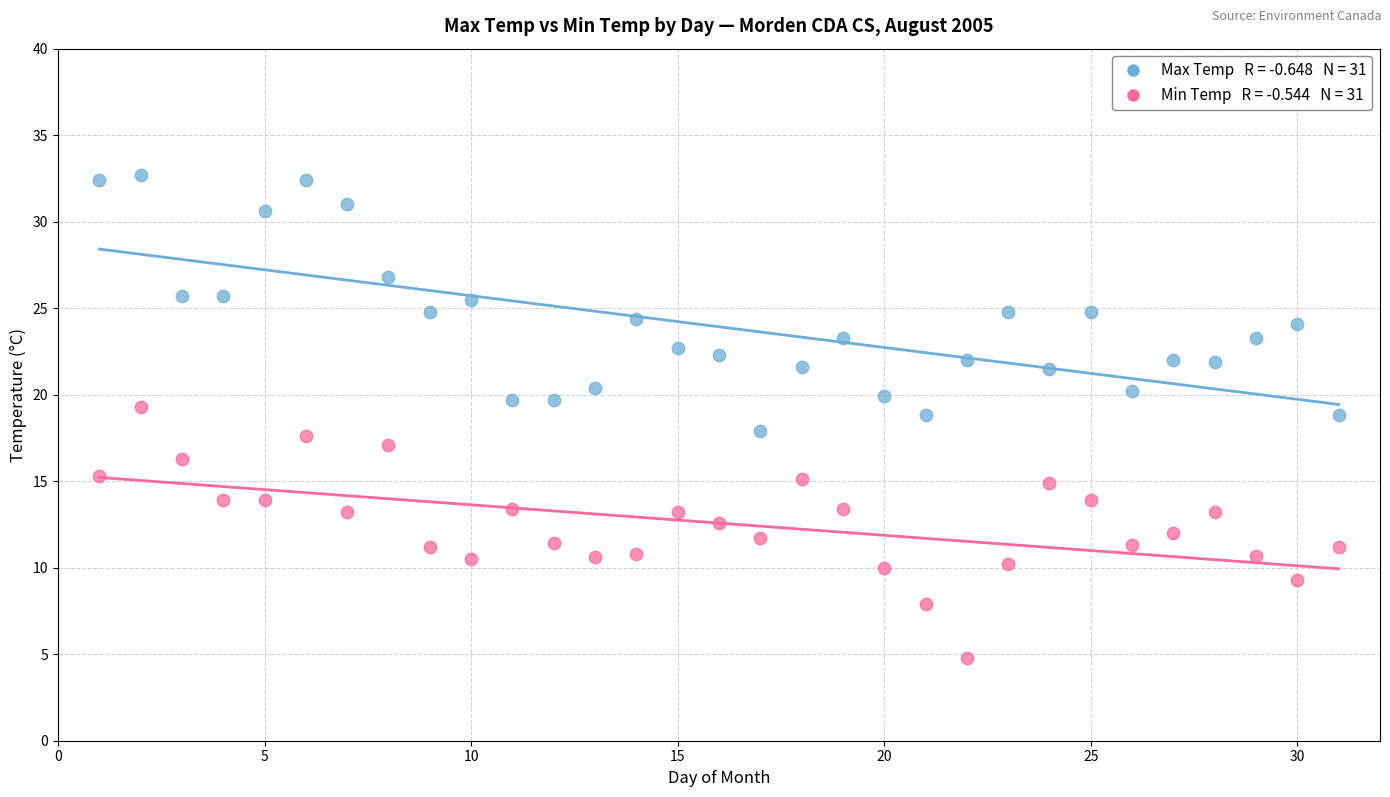

Across all data points, what is the range of Y values (max minus min)?

27.9